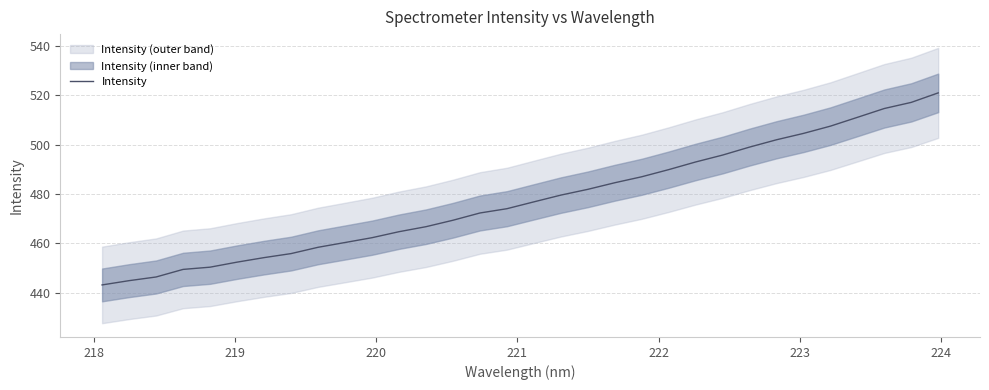

What is the minimum value for Intensity?

443.2